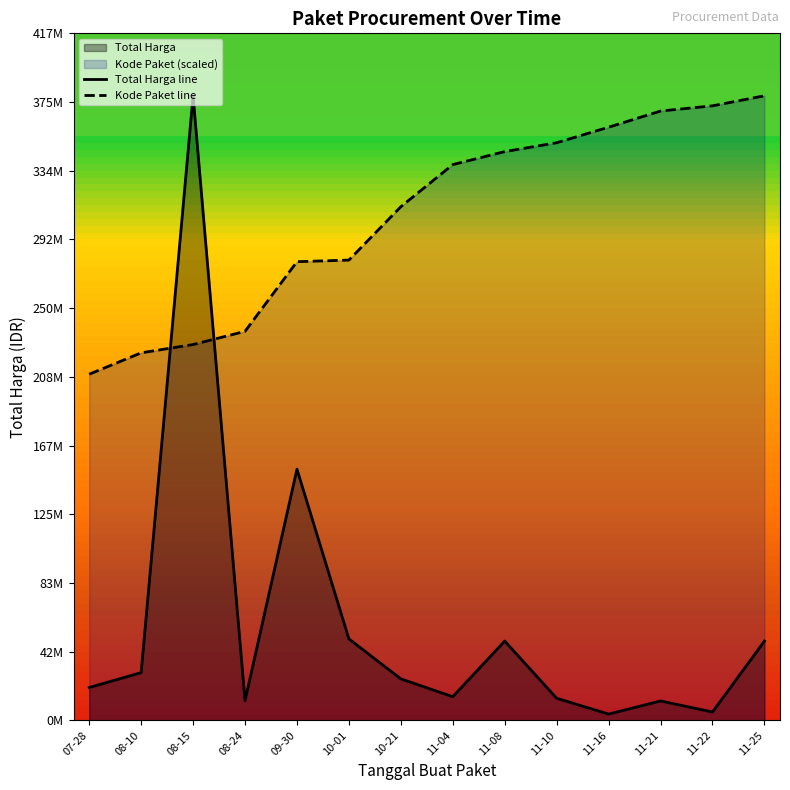

Reading left to right, extract all data points from this chart.

Total Harga line: 07-28=19950000.0	08-10=29000000.0	08-15=379075000.0	08-24=12000000.0	09-30=152477000.0	10-01=49478000.0	10-21=25200000.0	11-04=14400000.0	11-08=48140000.0	11-10=13442000.0	11-16=3825000.0	11-21=11800000.0	11-22=5093000.0	11-25=48140000.0
Kode Paket line: 07-28=210104622.7	08-10=223072896.8	08-15=228113286.6	08-24=236124148.9	09-30=278395506.6	10-01=279371369.5	10-21=311754923.8	11-04=337331493.9	11-08=345192960.9	11-10=350588970.6	11-16=360009935.7	11-21=369818596.3	11-22=372977861.1	11-25=379075000.0